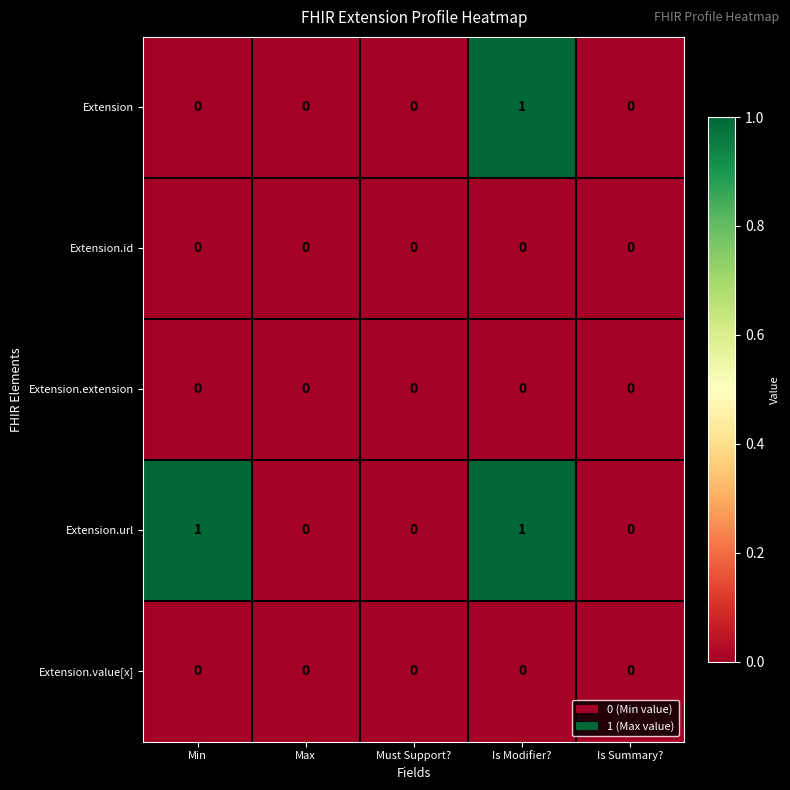

Which series has the largest total across all categories?

Extension.url